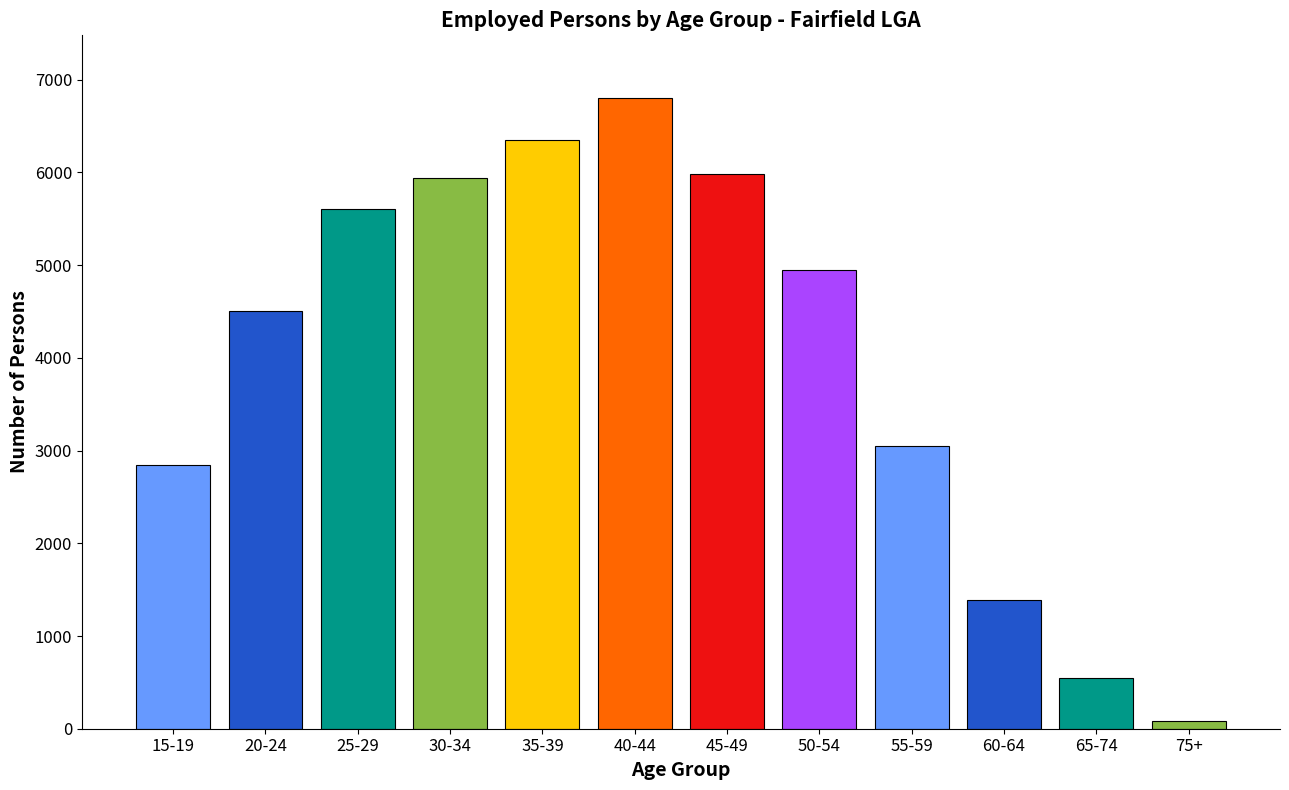

Reading left to right, what are all the values shown in this chart?

15-19=2847	20-24=4502	25-29=5611	30-34=5938	35-39=6353	40-44=6799	45-49=5984	50-54=4946	55-59=3046	60-64=1386	65-74=542	75+=88